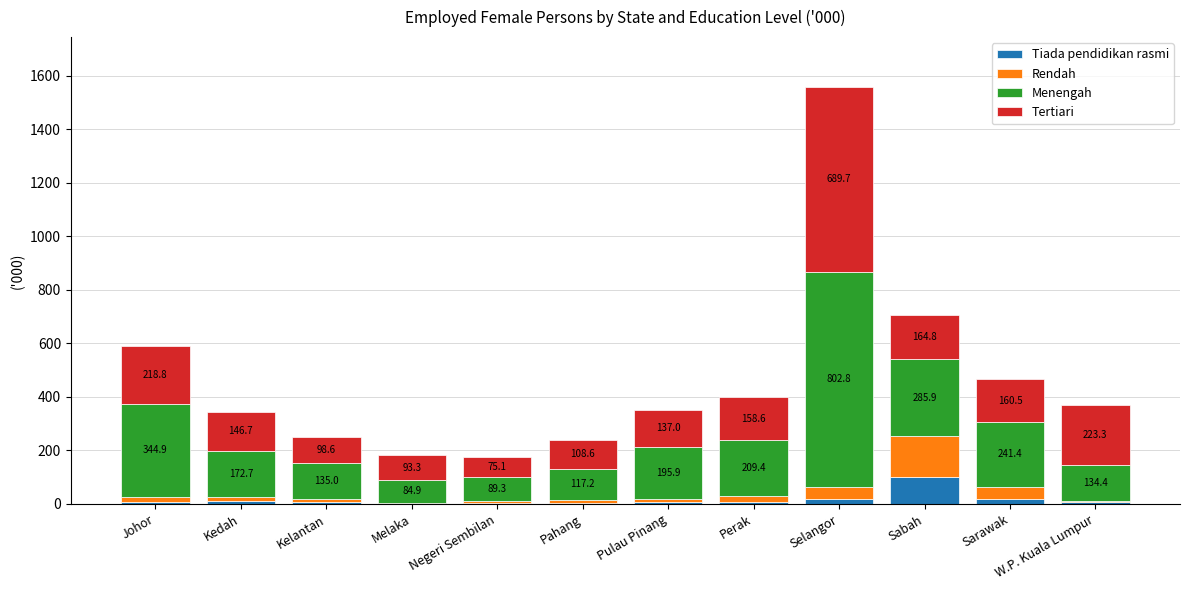

Where is Tiada pendidikan rasmi nearest to the value 50?

Selangor